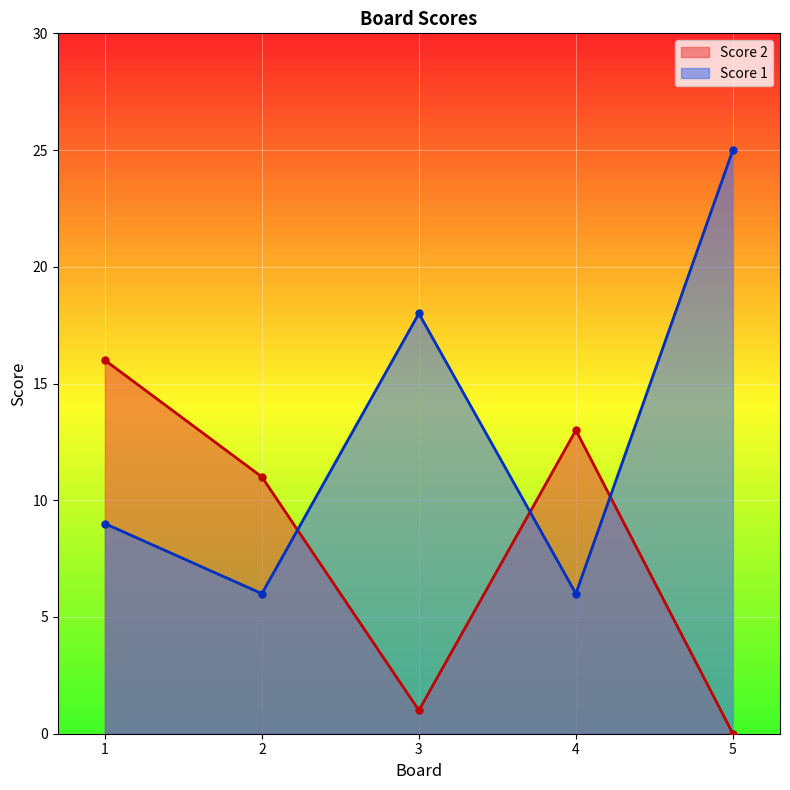

What is the sum of the Score 1 values at 4 and 2?

12